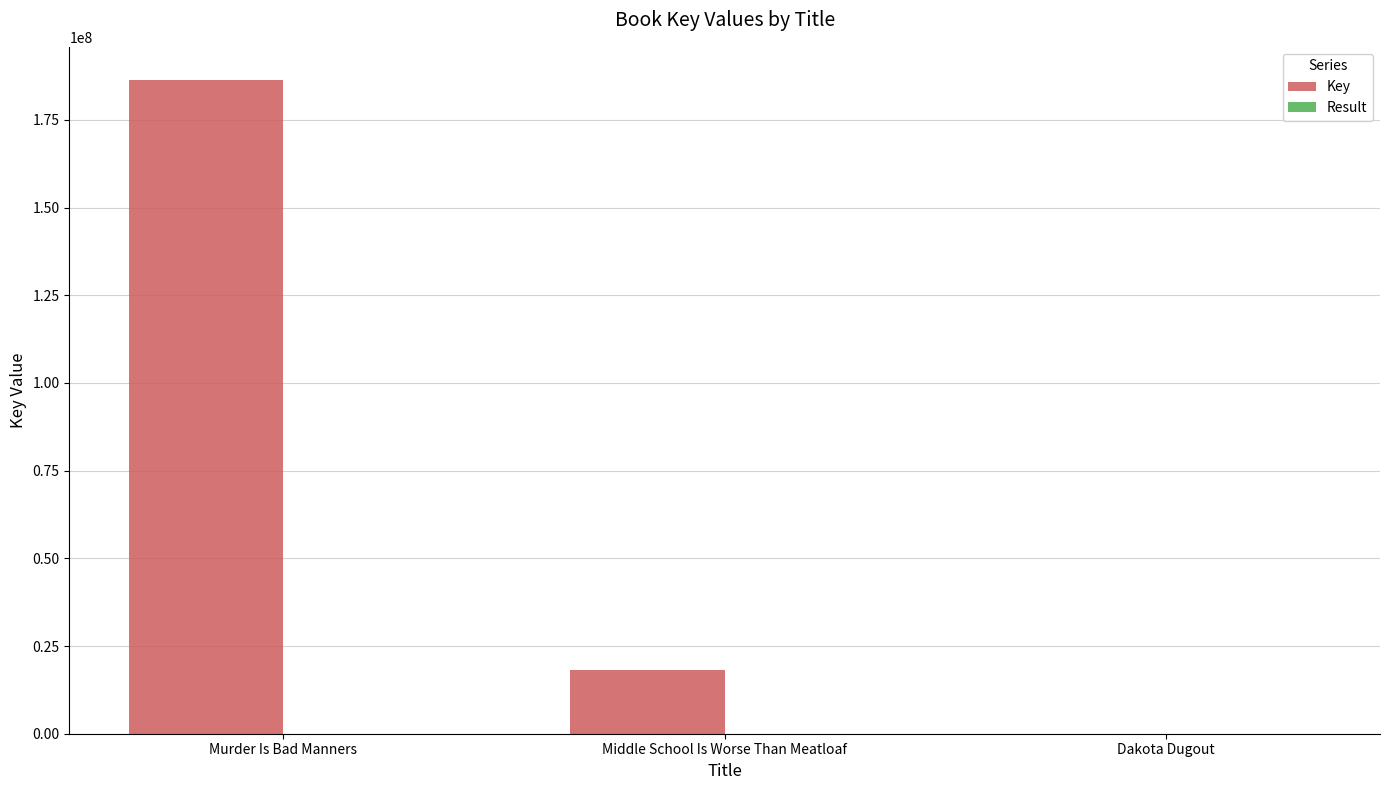

What is the maximum value for Key?

186491381